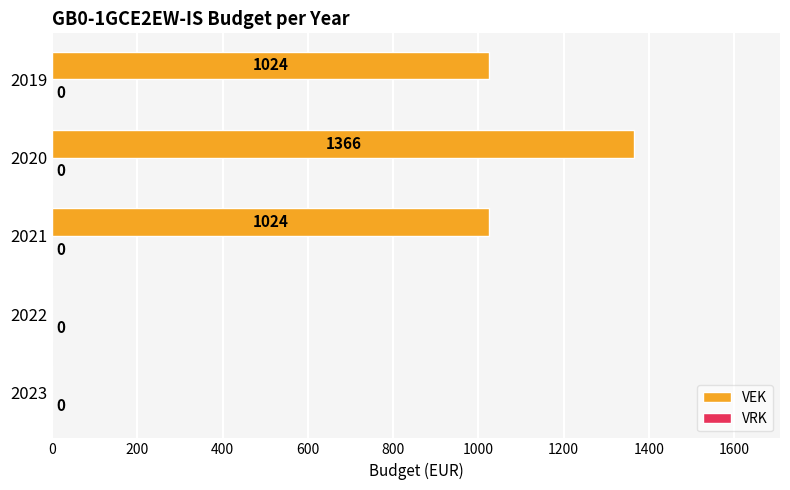

What is the sum of the values at 2020 and 2021?

2390